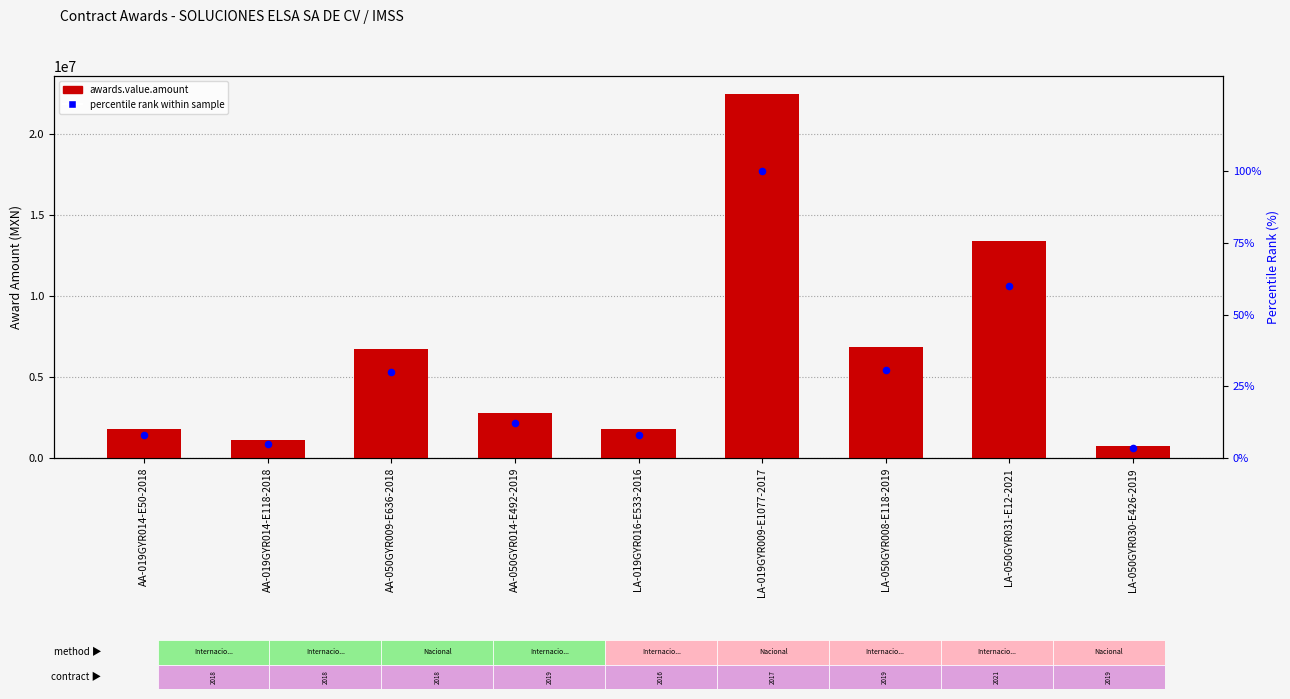

At which category is the sum across all series the highest?

LA-019GYR009-E1077-2017